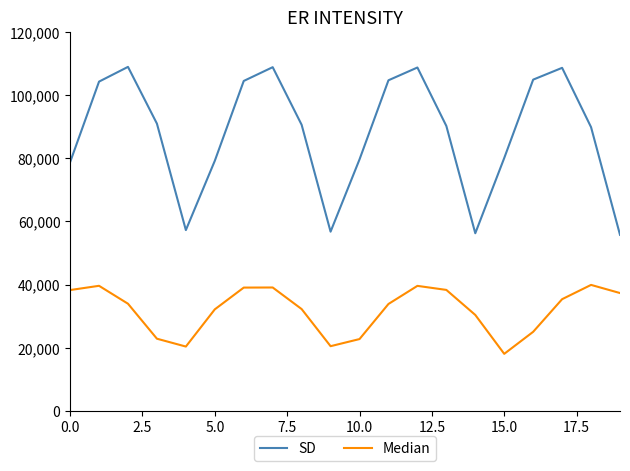

Which series has the largest range (max minus min)?

SD